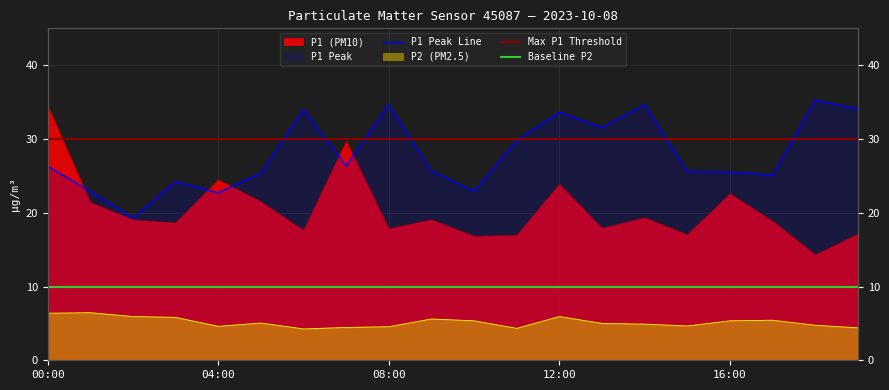

At which label does P2 reach its peak?

01:00